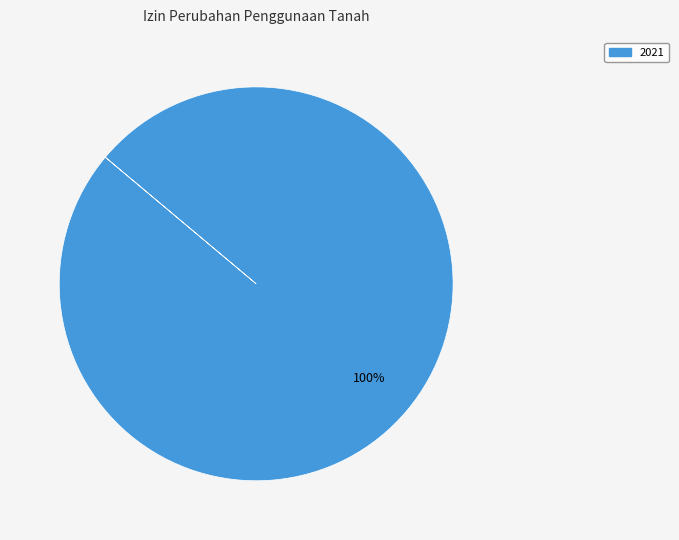

Is there any slice that represents more than half of the pie?

Yes